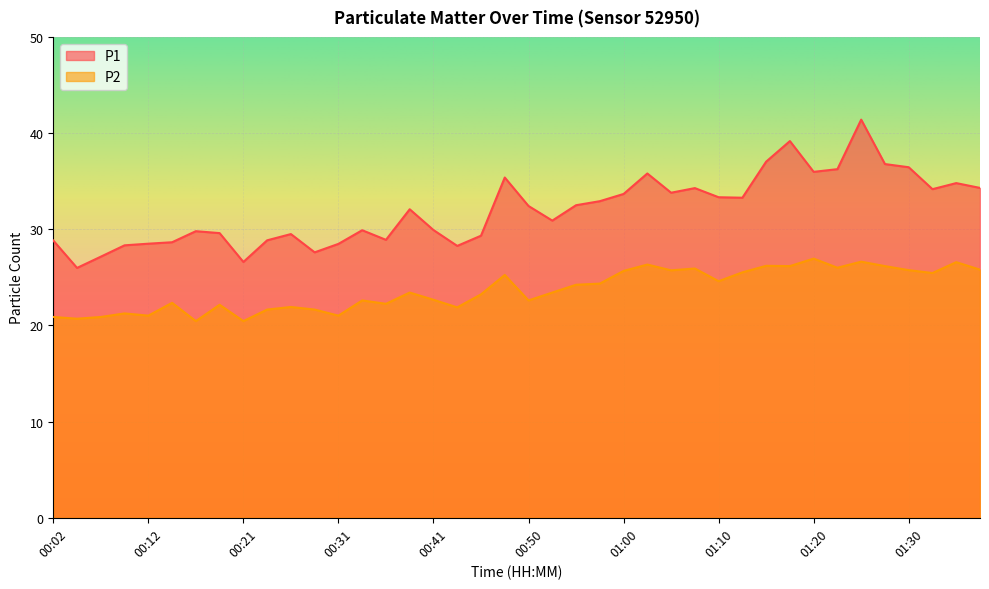

How many interior local peaks does the P2 series have?

13